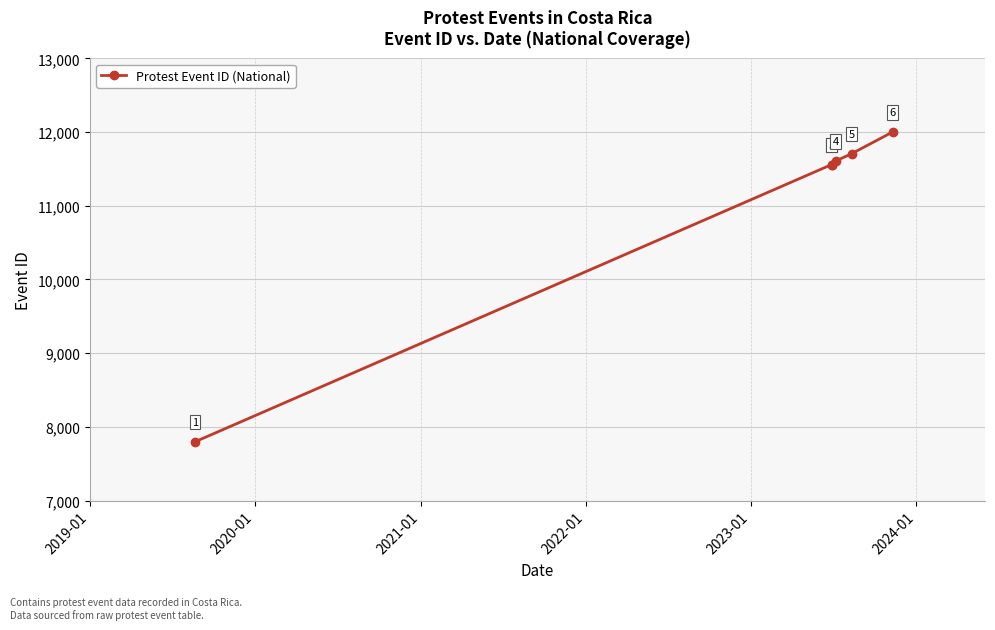

What is the value of the 6th point from the left?

12001